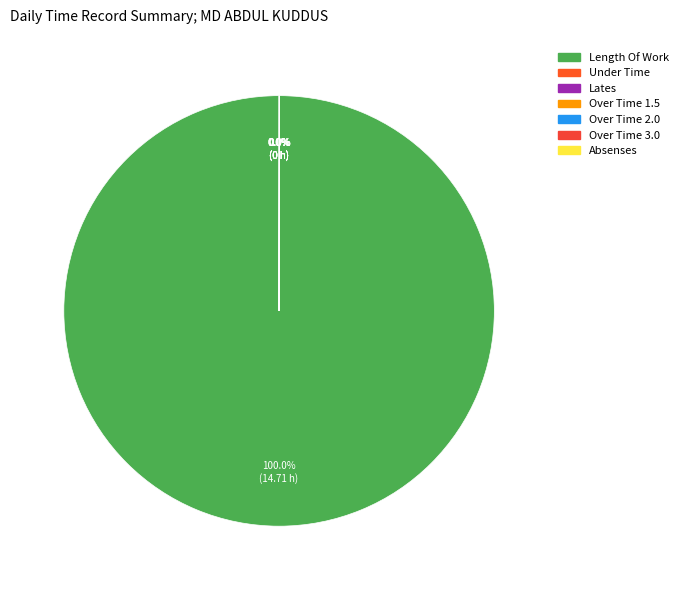

Is Absenses the majority of the pie?

No